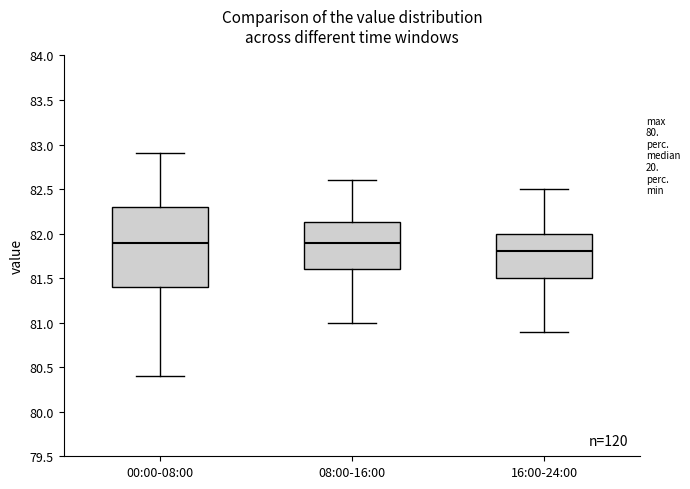

Where is the upper edge of the box for 00:00-08:00 on the y-axis? The values are not printed on the chart, so give them approximately, as read against the axis.

82.30